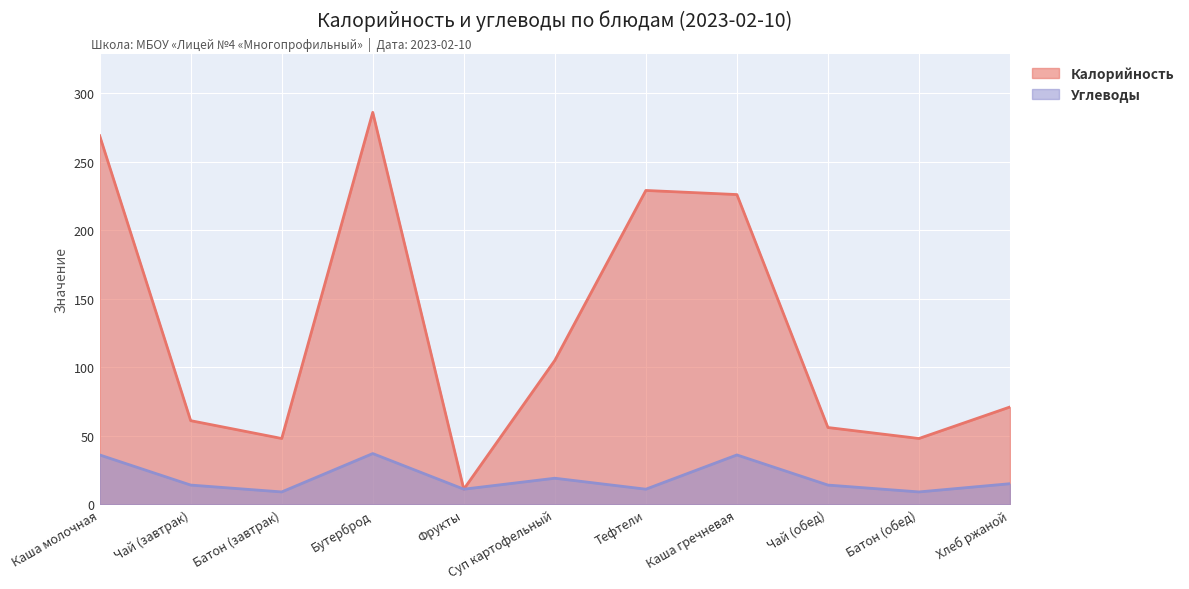

Read the Калорийность value at Батон (завтрак), to the nearest 5.

50